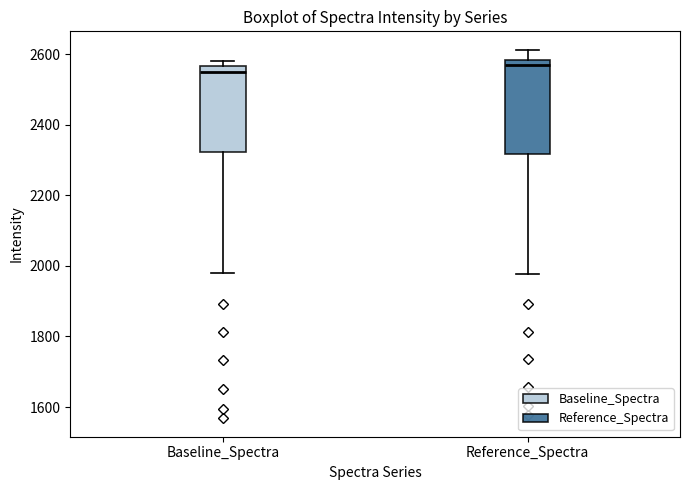

Reading left to right, transcribe this box plot: for each box, give where its median line is, the range the box spans, and where its two whiskers end, as read against the y-axis. The values are not printed on the chart, so give them approximately, as read against the axis.

Baseline_Spectra: median 2540, box 2320 to 2560, whiskers 1980 to 2580
Reference_Spectra: median 2560, box 2320 to 2580, whiskers 1980 to 2620